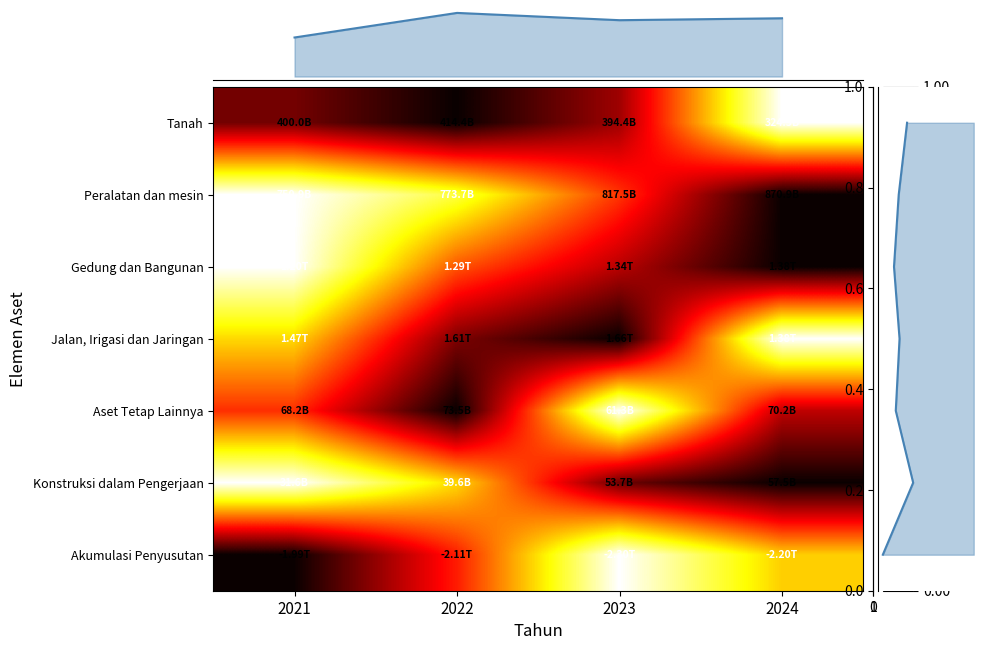

What is the total value across all series at 2023?

3.9